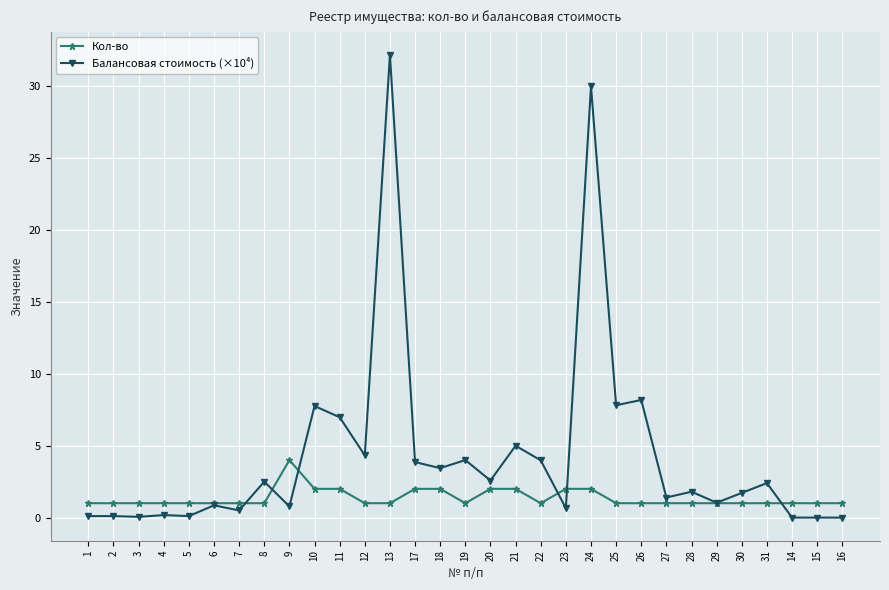

True or false: Кол-во has more than 0 interior local peaks.

True